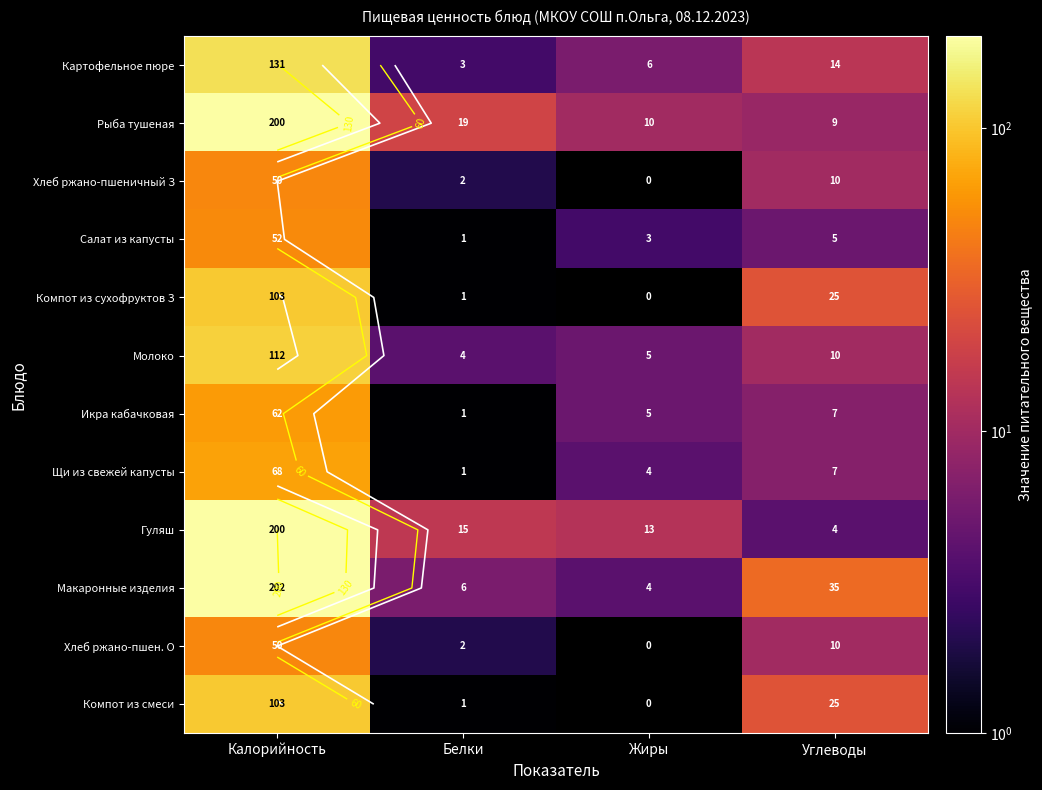

The Рыба тушеная series shows 200 at Калорийность. True or false?

True